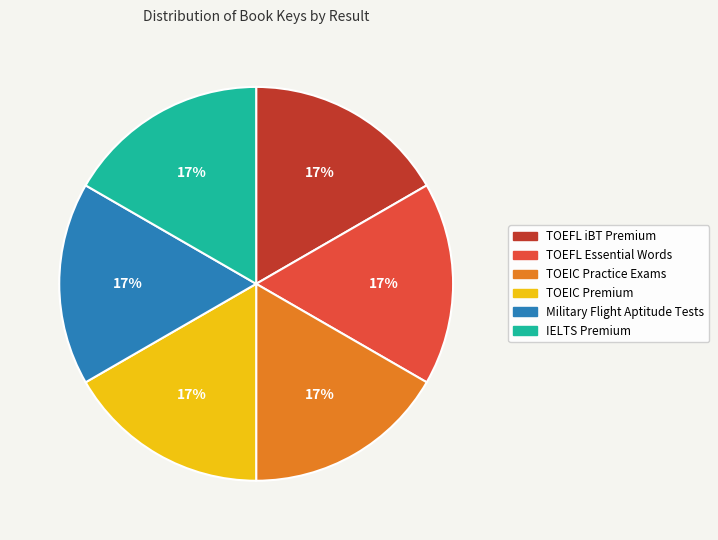

Do Military Flight Aptitude Tests and TOEIC Premium together represent more than half of the pie?

No